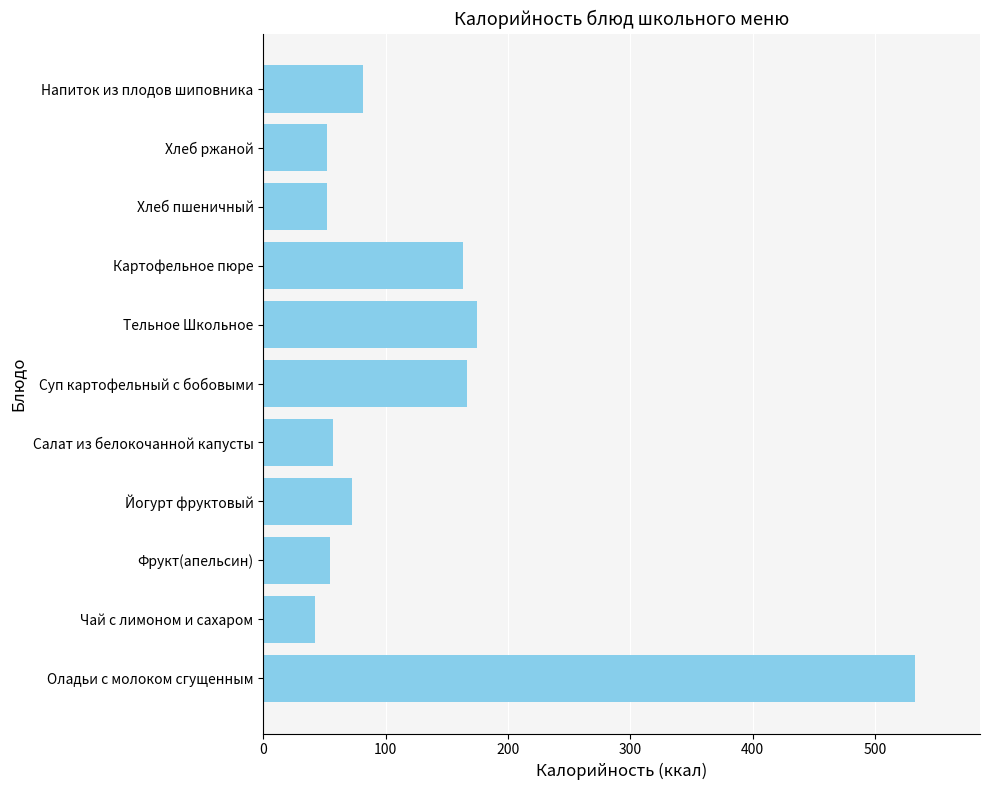

The value at Фрукт(апельсин) is 54.5. True or false?

True